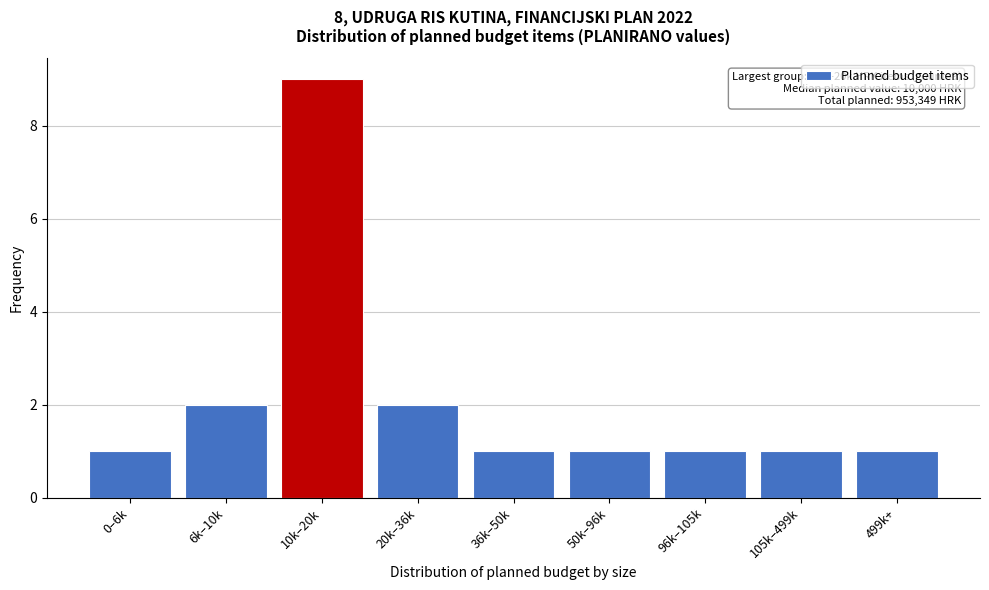

Reading left to right, list all the values displayed in this chart.

1	2	9	2	1	1	1	1	1